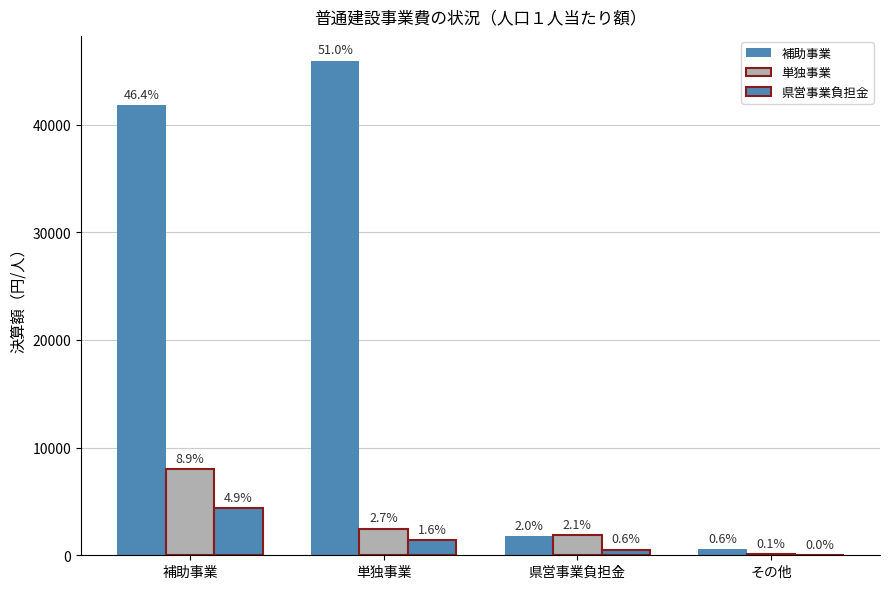

Does the chart contain stacked bars?

No